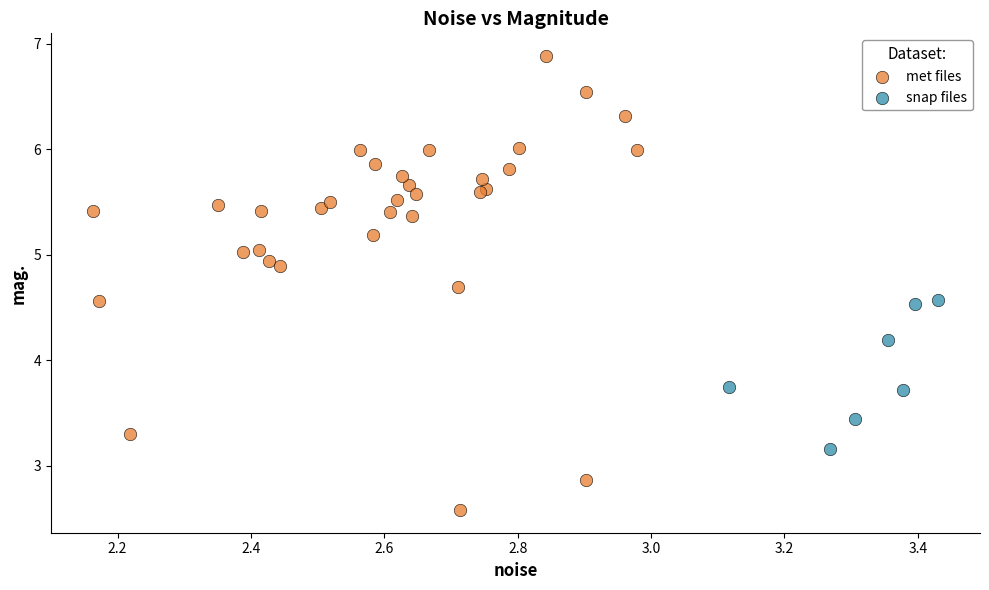

Which series reaches the minimum Y coordinate?

met files